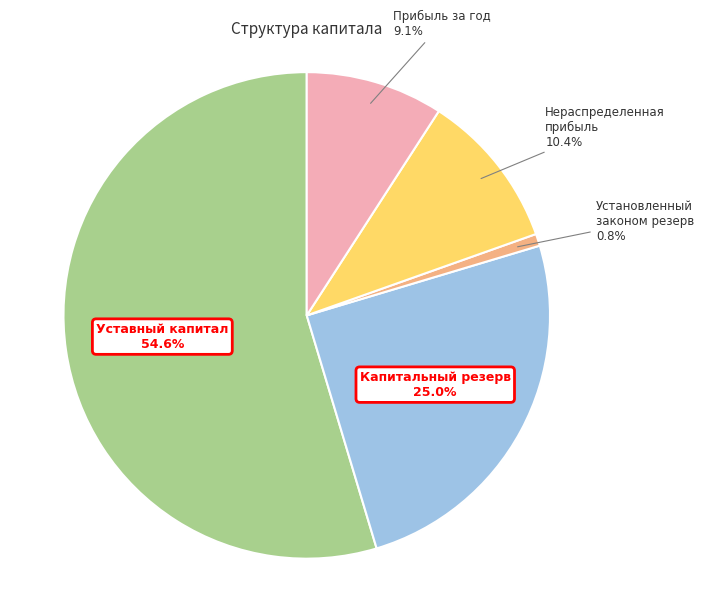

Is there any slice that represents more than half of the pie?

Yes